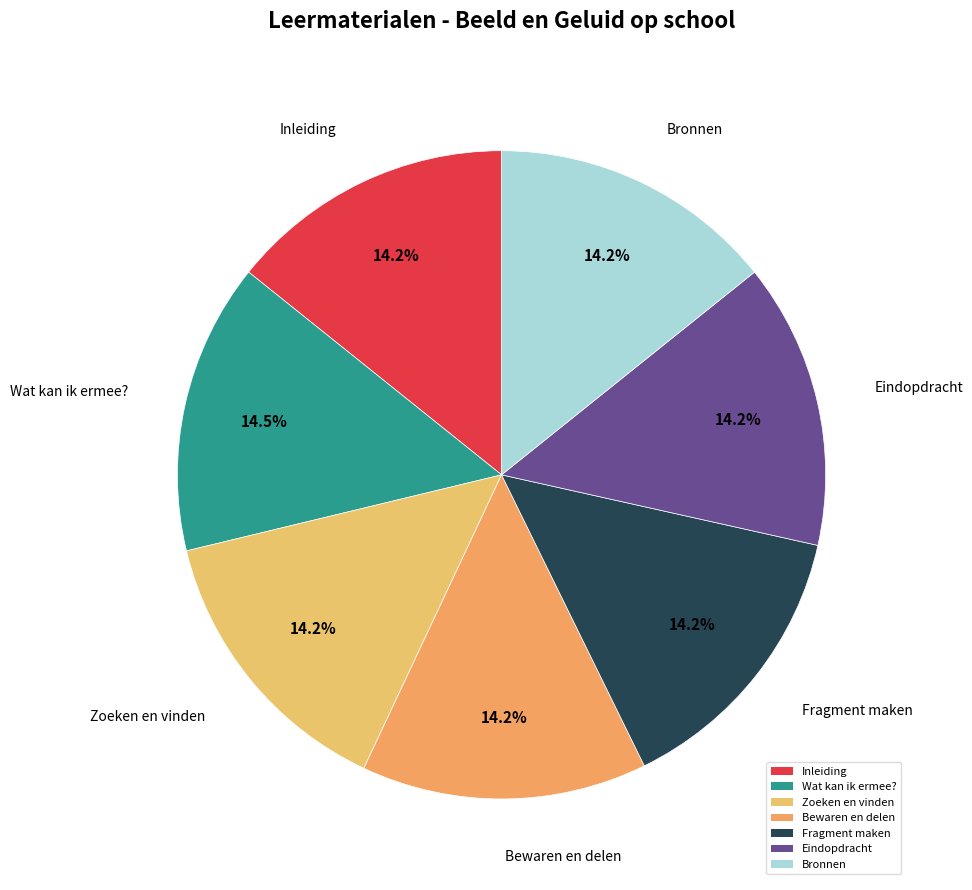

Combined, do Inleiding and Wat kan ik ermee? account for over 50%?

No